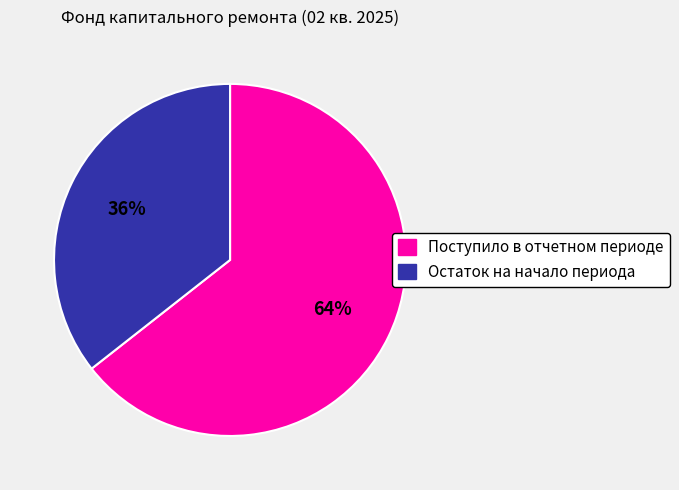

Combined, do Остаток на начало периода and Поступило в отчетном периоде account for over 50%?

Yes